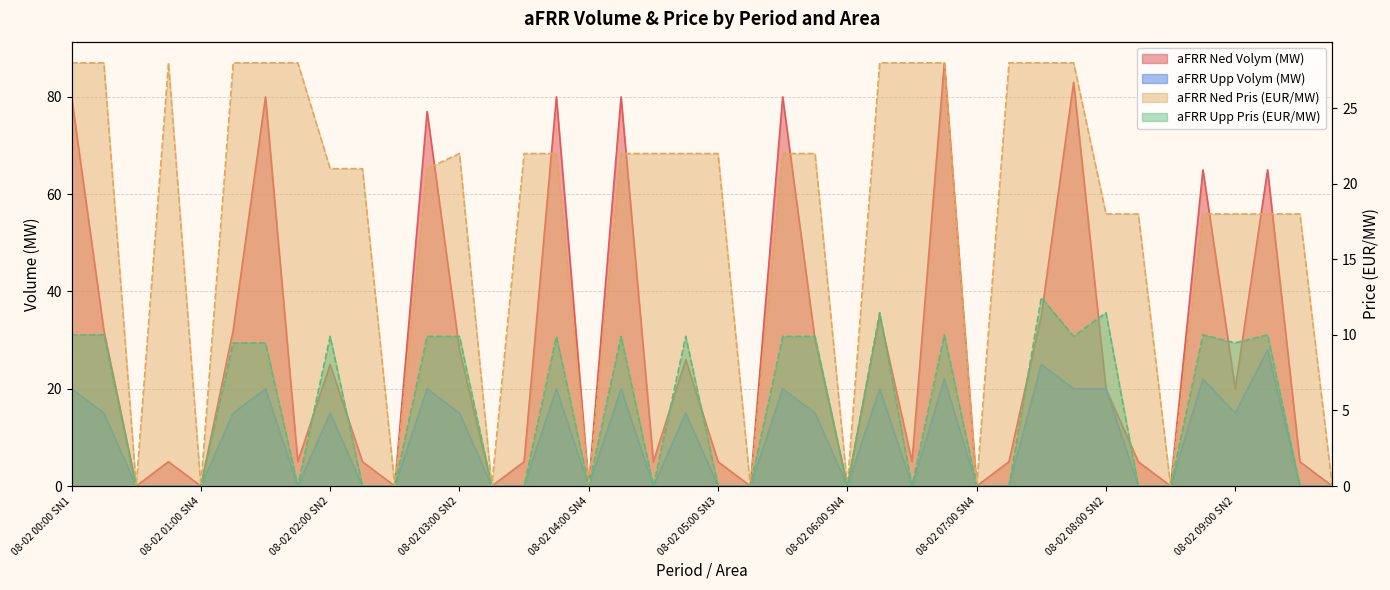

List the series in order of their overall mean, lowest first.

aFRR Upp Pris (EUR/MW), aFRR Upp Volym (MW), aFRR Ned Pris (EUR/MW), aFRR Ned Volym (MW)